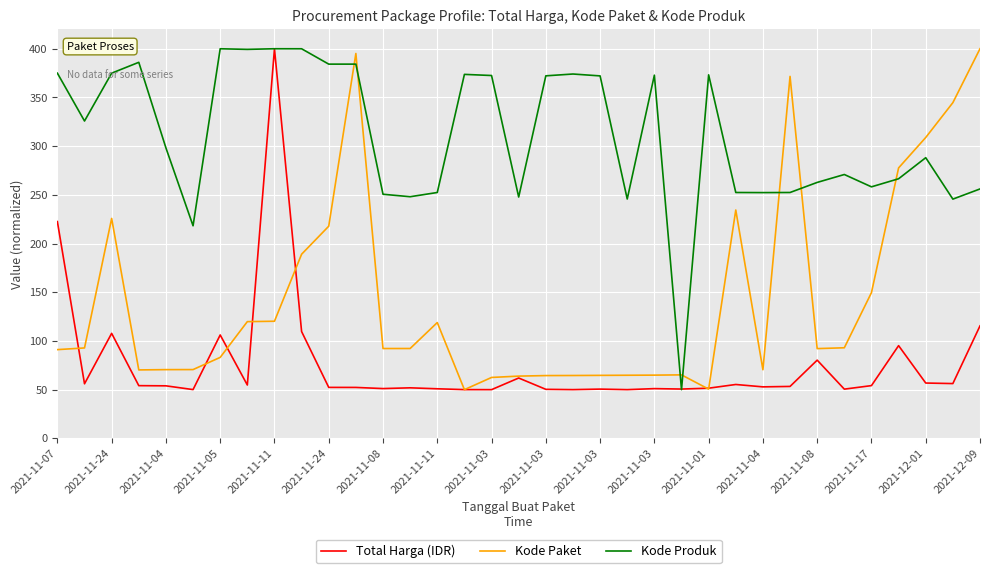

After their last crossing, which series has the higher values: Kode Produk or Kode Paket?

Kode Paket